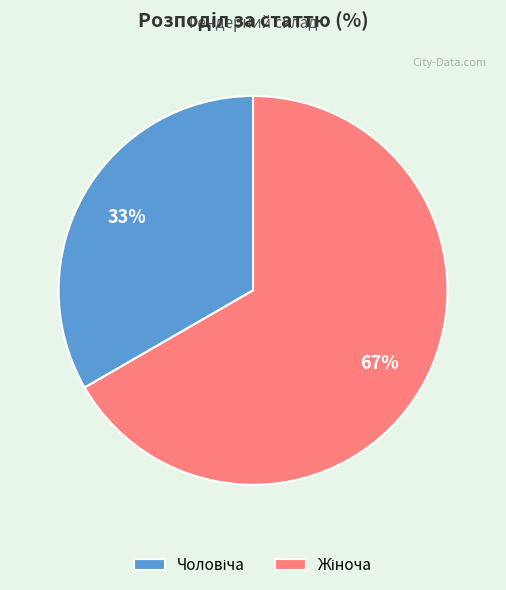

Does any single category account for the majority?

Yes